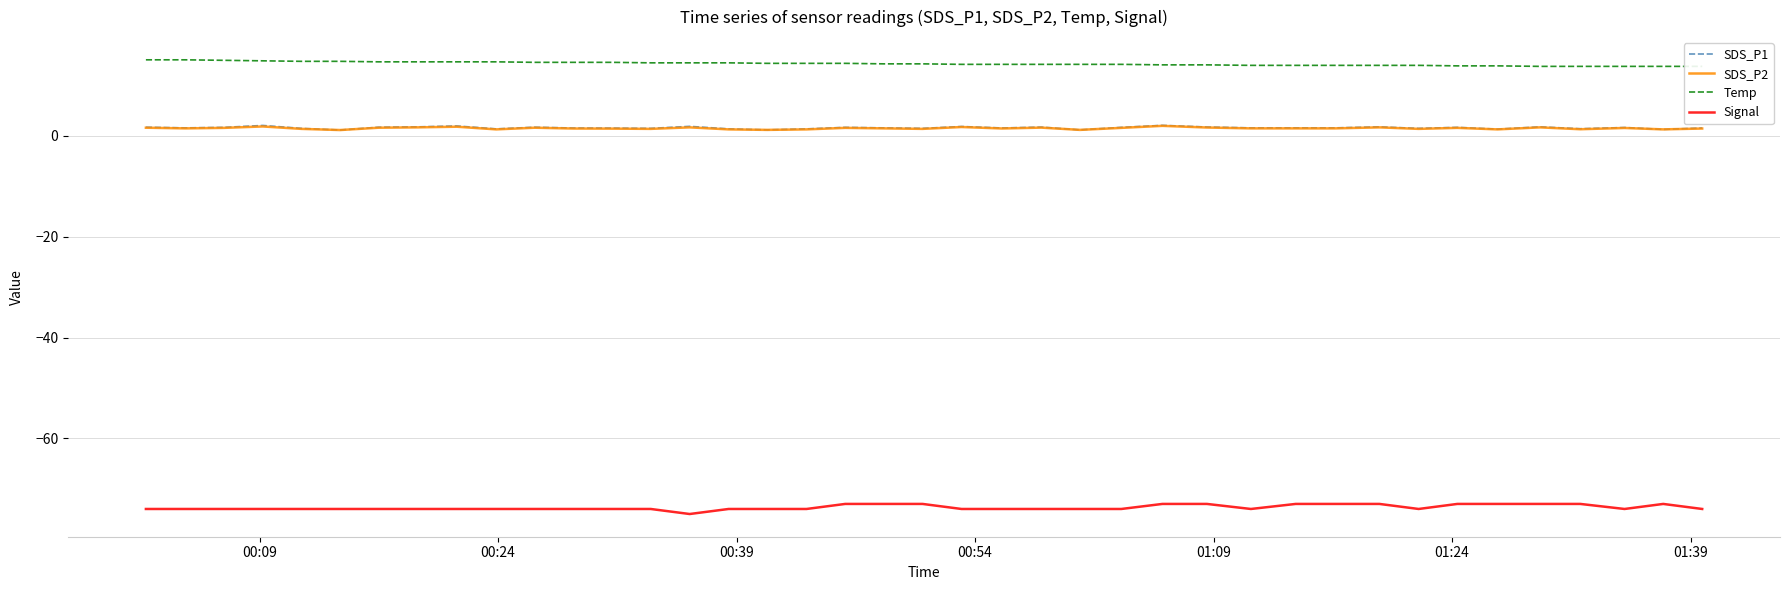

What is the minimum value for Signal?

-75.0